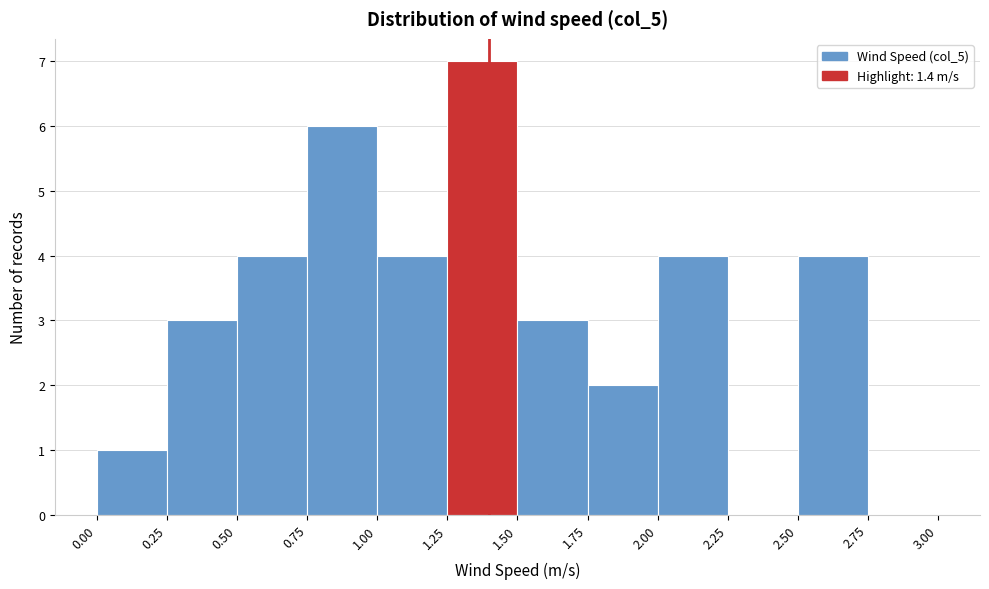

Reading left to right, list every bar in this chart as the range it spans on the x-axis followed by its height. The values are not printed on the chart, so give them approximately, as read against the axis.

0.00 to 0.25: 1
0.25 to 0.50: 3
0.50 to 0.75: 4
0.75 to 1.00: 6
1.00 to 1.25: 4
1.25 to 1.50: 7
1.50 to 1.75: 3
1.75 to 2.00: 2
2.00 to 2.25: 4
2.25 to 2.50: 0
2.50 to 2.75: 4
2.75 to 3.00: 0